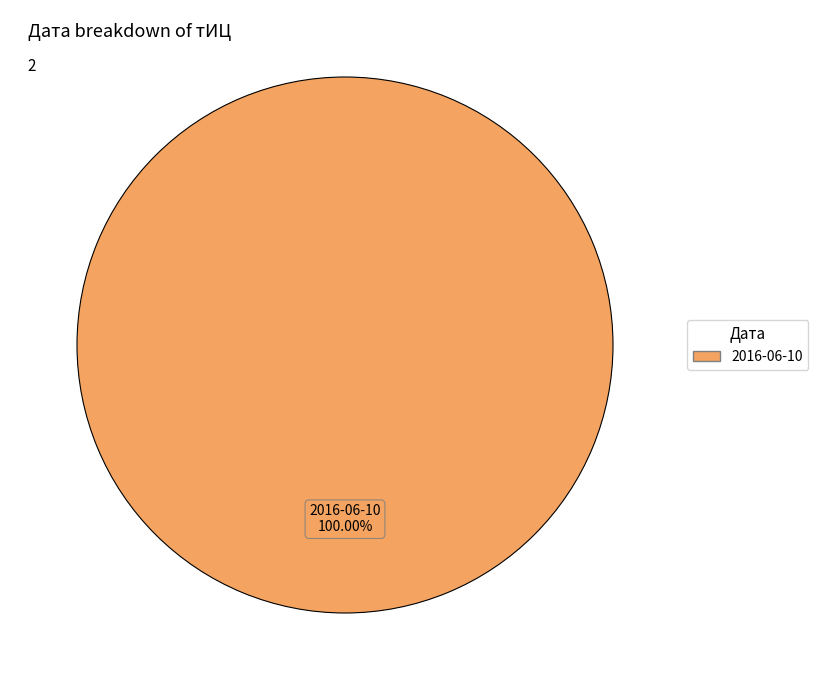

Is there a majority slice in this chart?

Yes